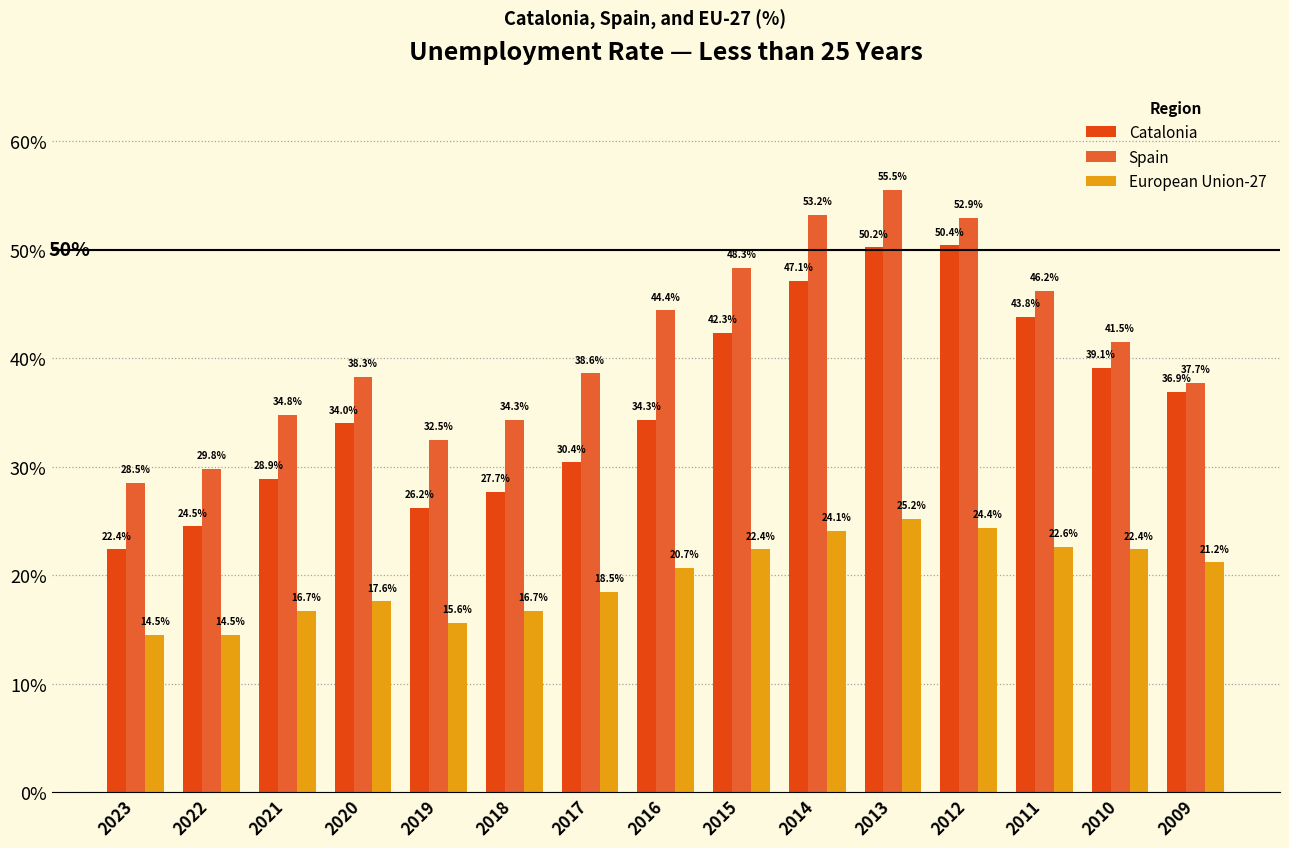

What is the total value across all series at 2012?

127.7